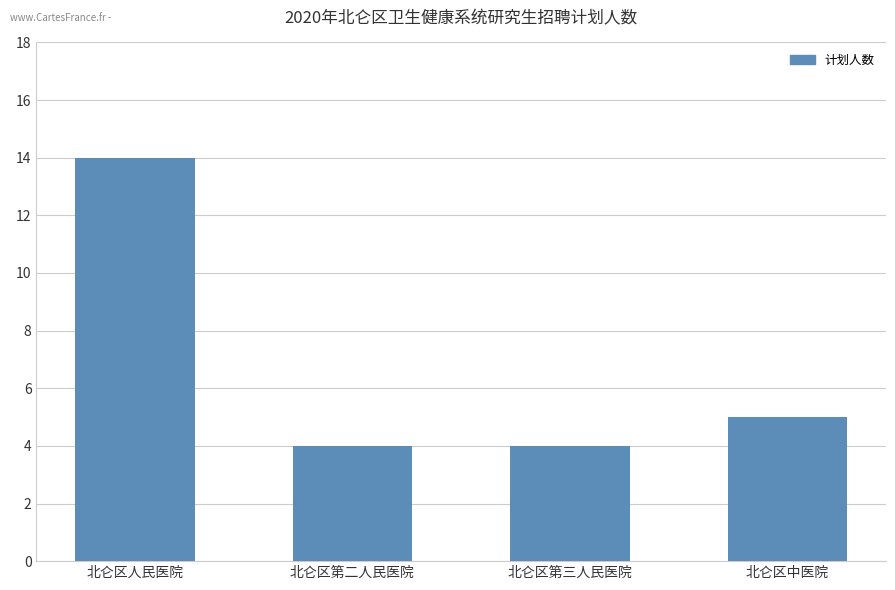

What position from the right is 北仑区第三人民医院?

2